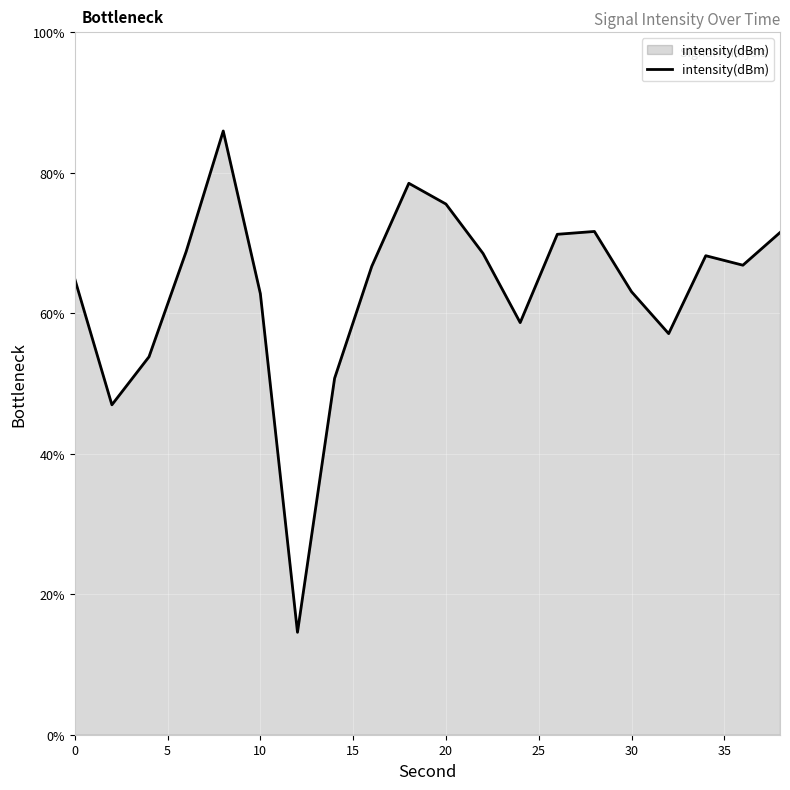

What is the smallest value displayed?

14.6